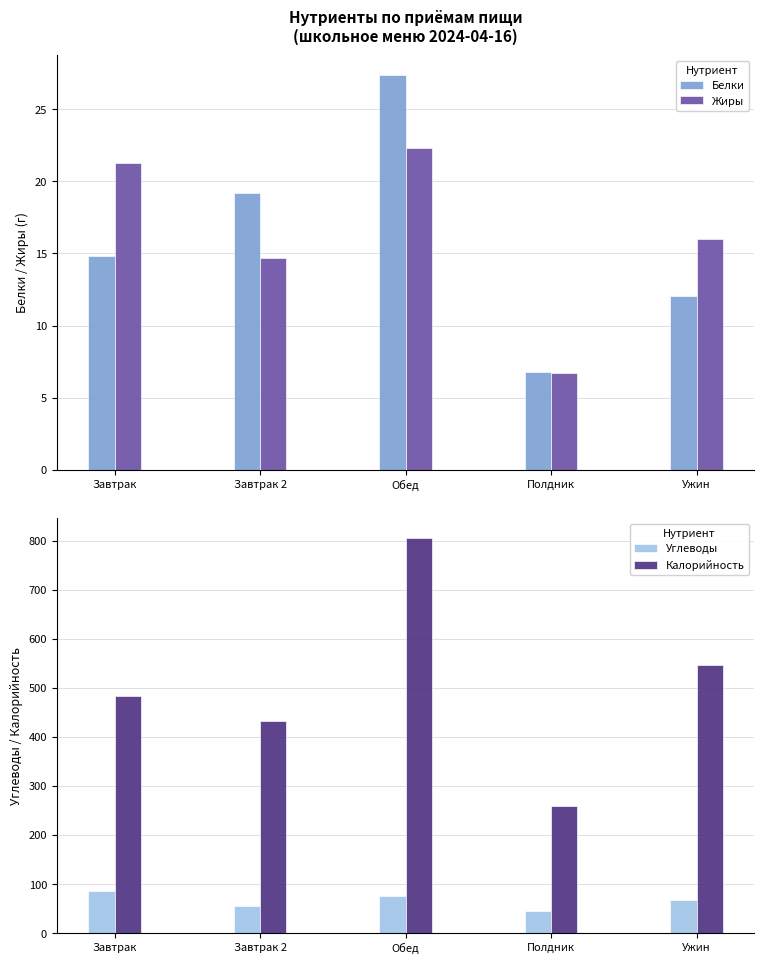

What are all the series names shown in the legend?

Белки, Жиры, Углеводы, Калорийность